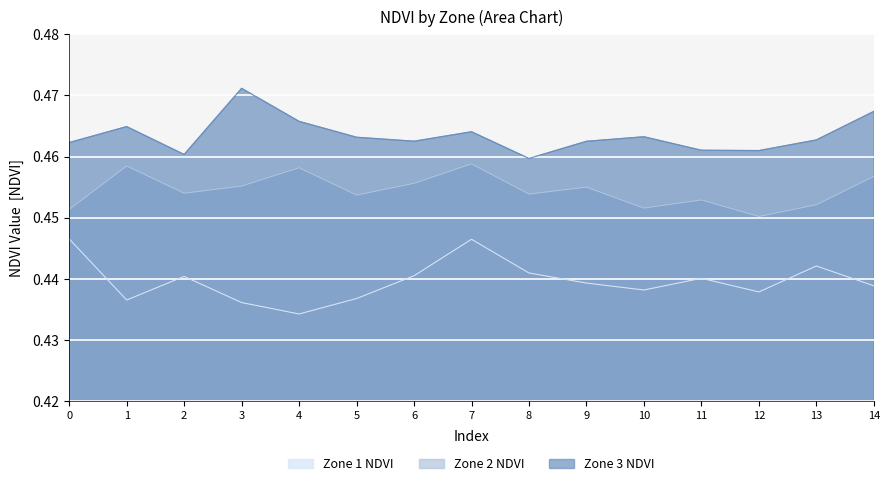

At 2, list the series in order from largest to smallest.

Zone 3 NDVI, Zone 2 NDVI, Zone 1 NDVI